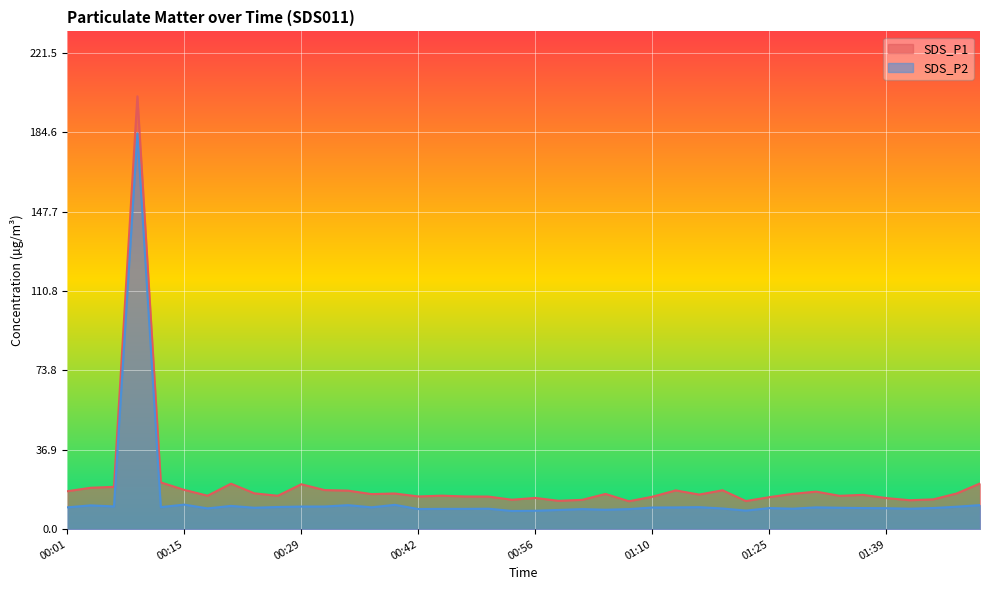

What position from the right is 00:42?

25